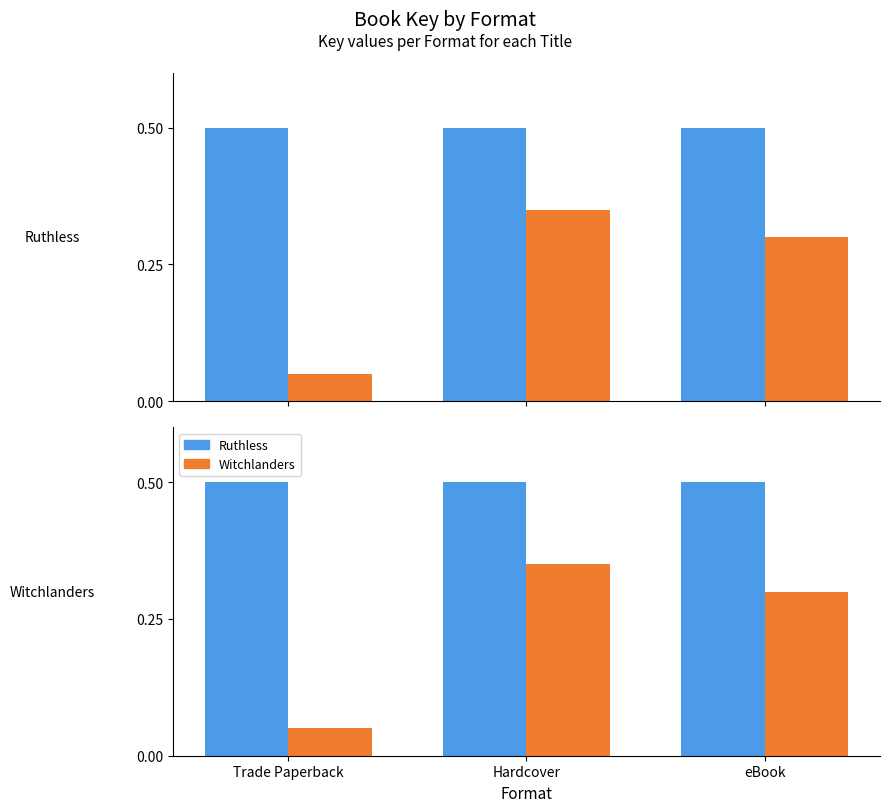

Rank the categories by Witchlanders value from lowest to highest.

Trade Paperback, eBook, Hardcover